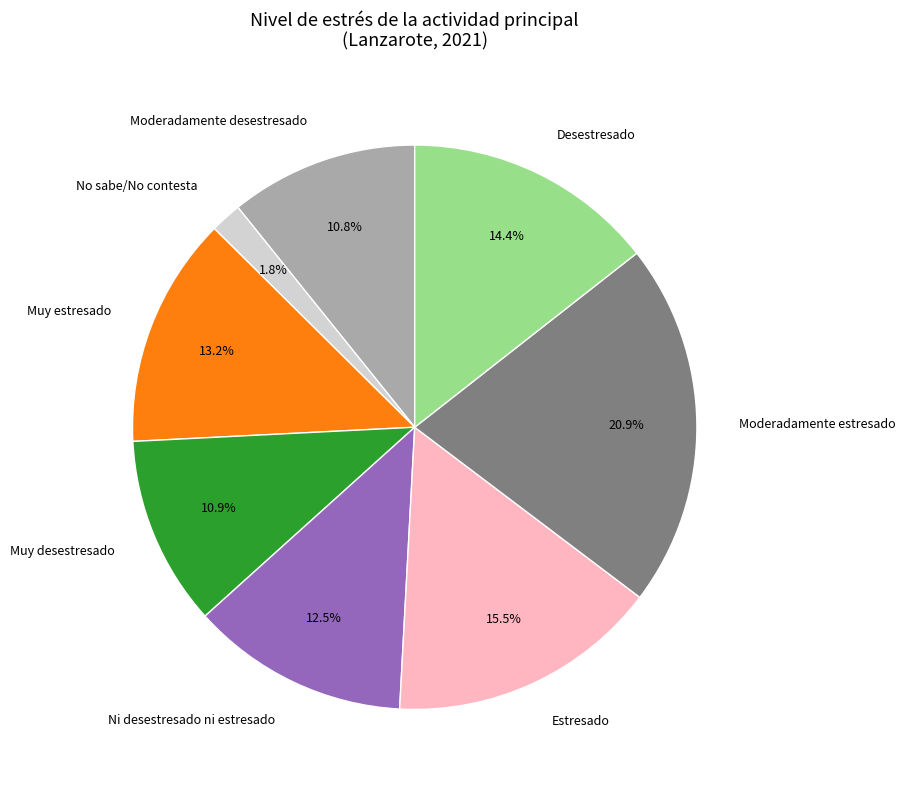

How much of the chart is everything except Muy estresado?

86.8%